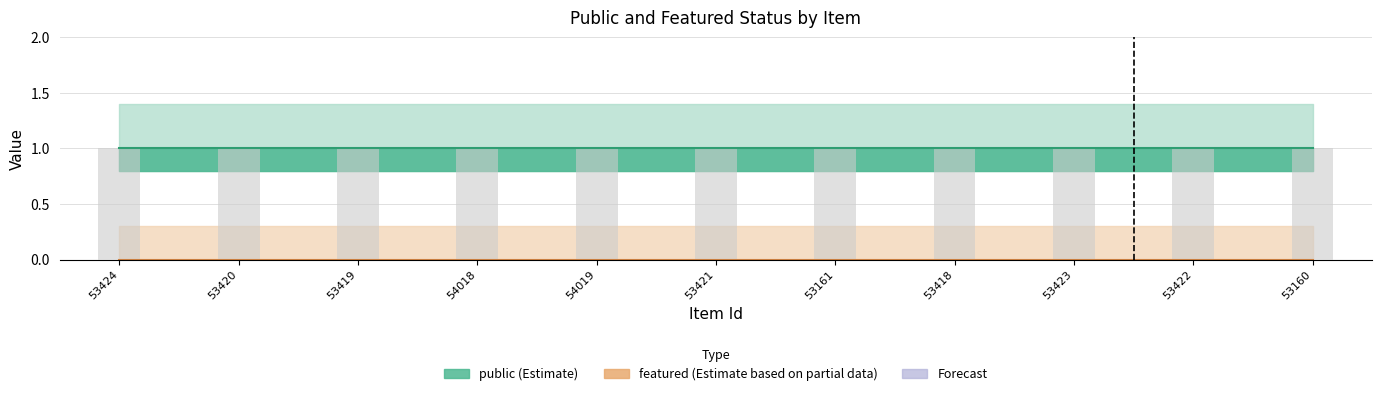

What is the greatest value displayed?

1